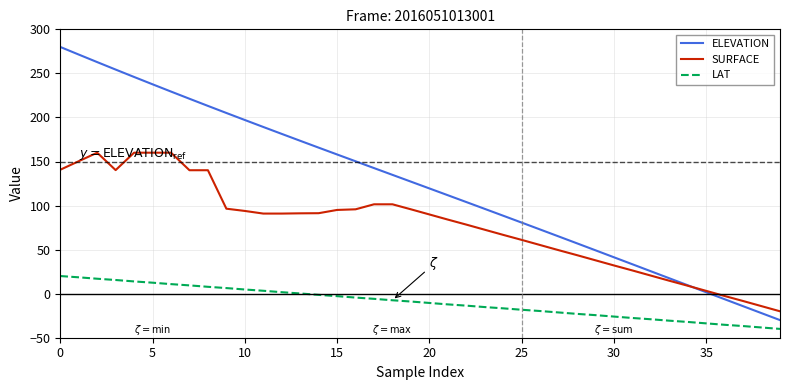

Which series has the largest range (max minus min)?

ELEVATION